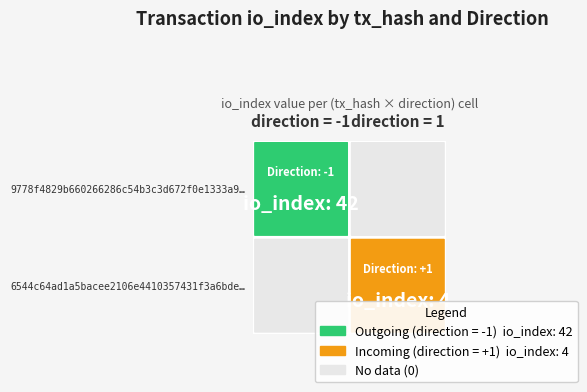

The value of 6544c64ad1a5bacee2106e4410357431f3a6bde at direction is 1. True or false?

False